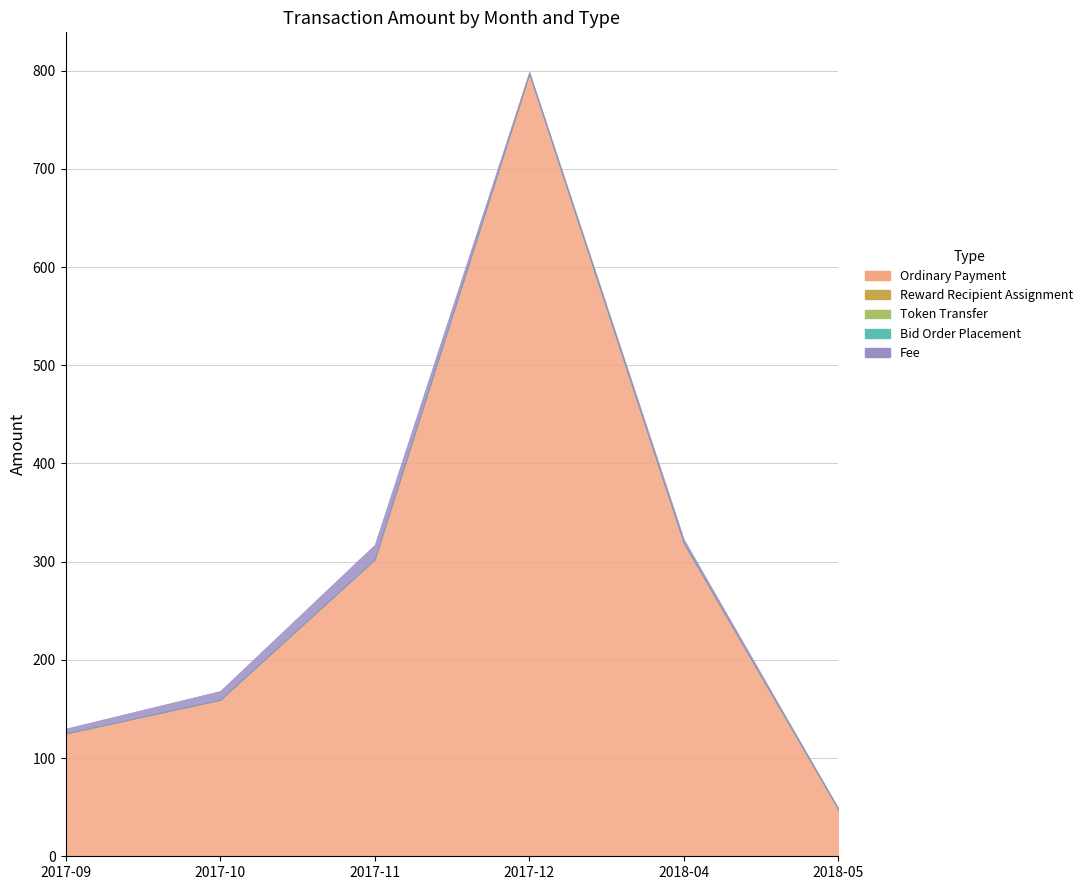

How many values in the Fee series exceed 5?

2